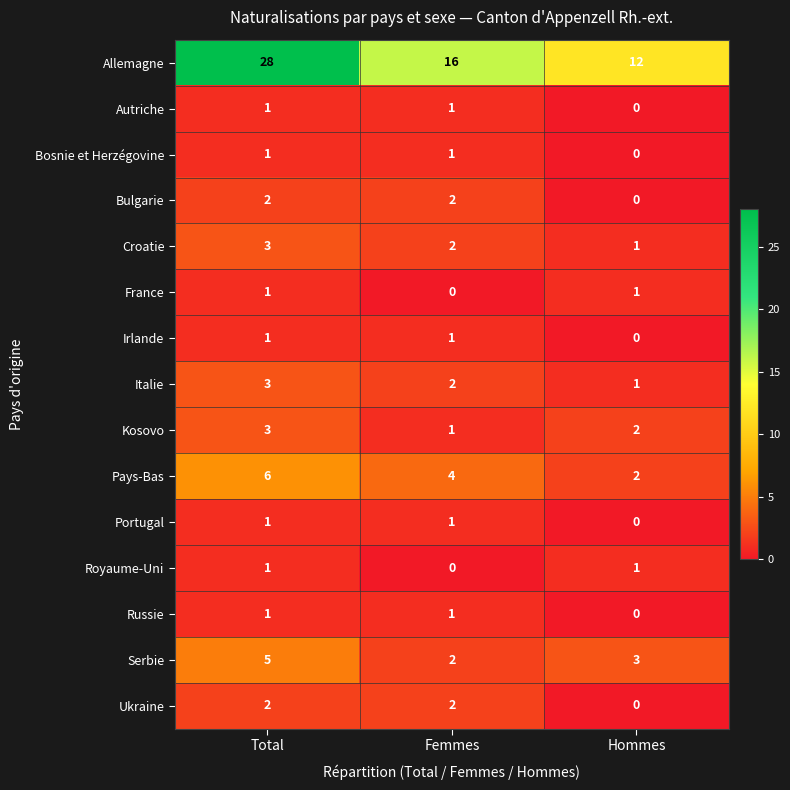

What is the maximum value shown in the chart?

28